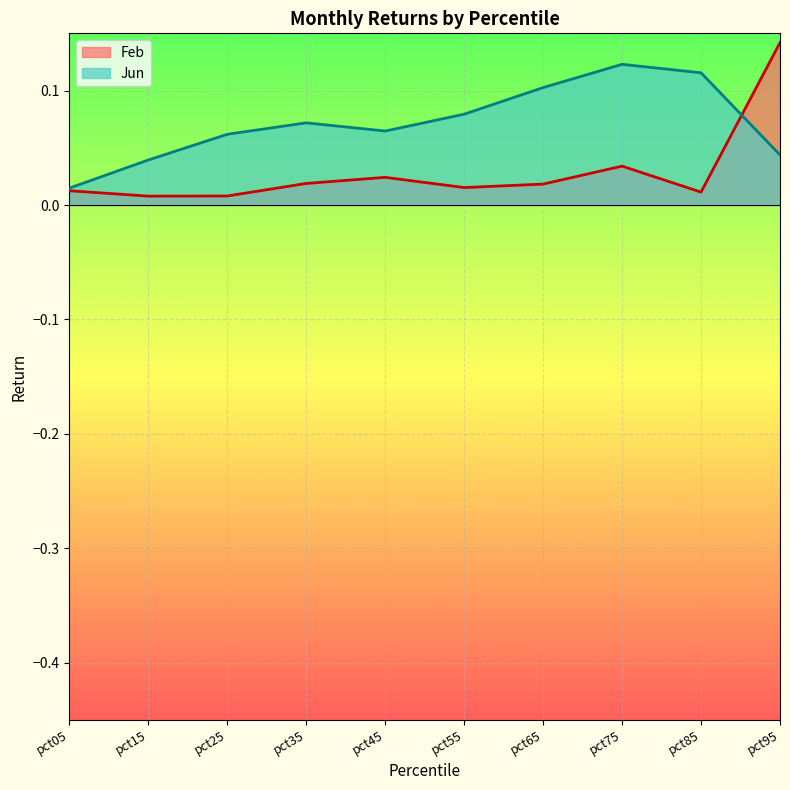

At how many categories does at least one series exceed 0?

10